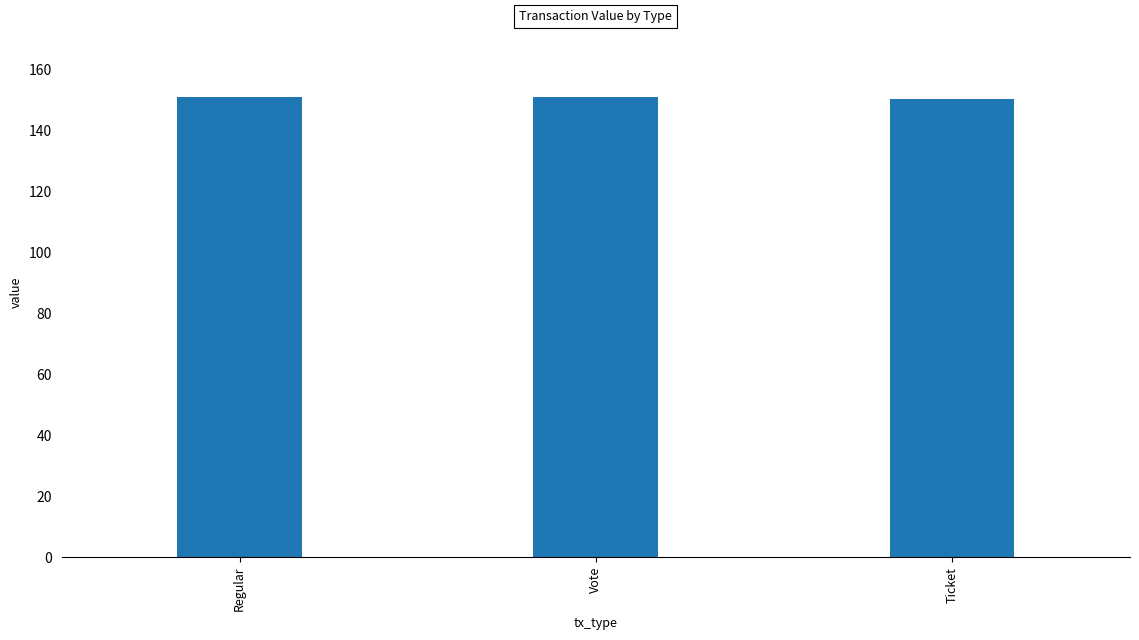

The chart shows a value of 151.0 at Vote. True or false?

True